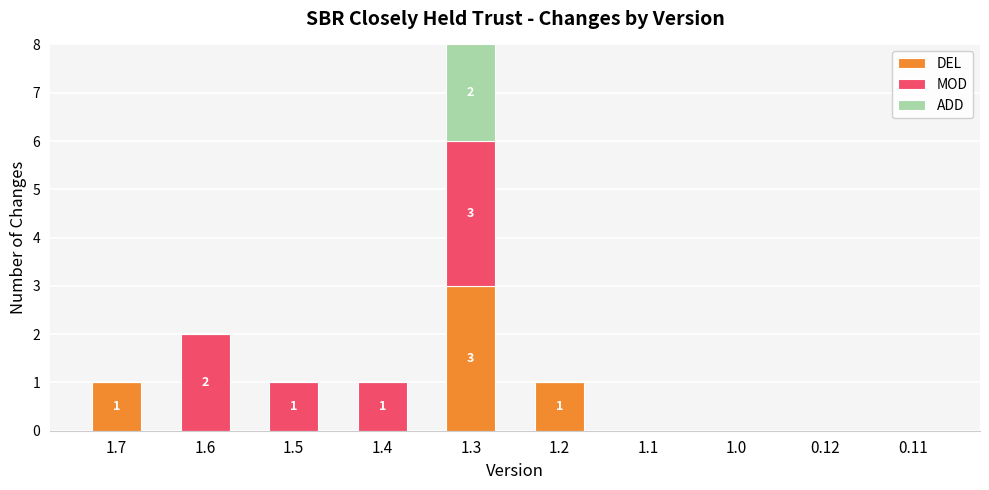

At which label does DEL reach its peak?

1.3